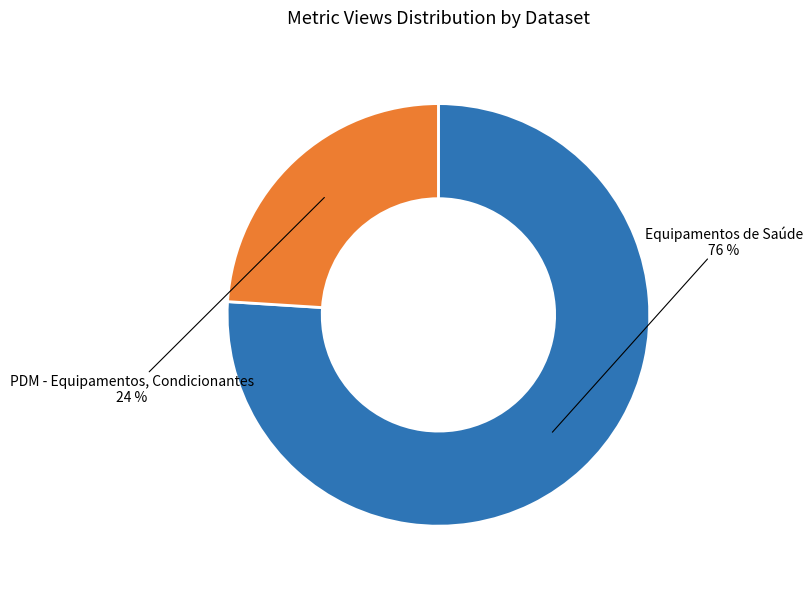

Does Equipamentos de Saúde represent more than half of the total?

Yes